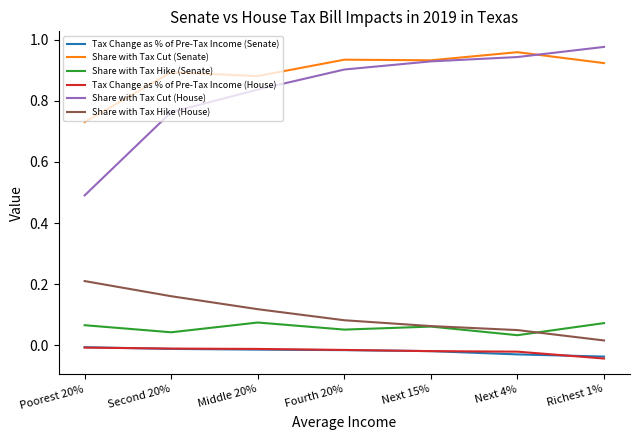

The Share with Tax Cut (Senate) series shows 0.9 at Middle 20%. True or false?

True